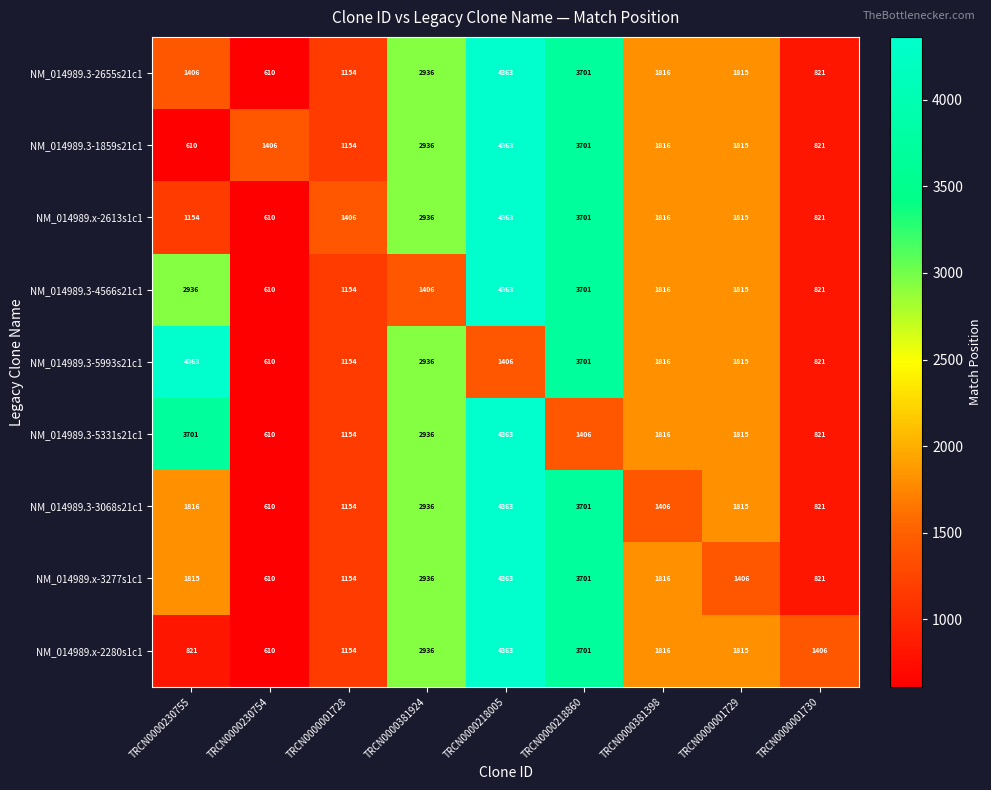

Is it true that NM_014989.x-2613s1c1 equals 3701 at TRCN0000218860?

True